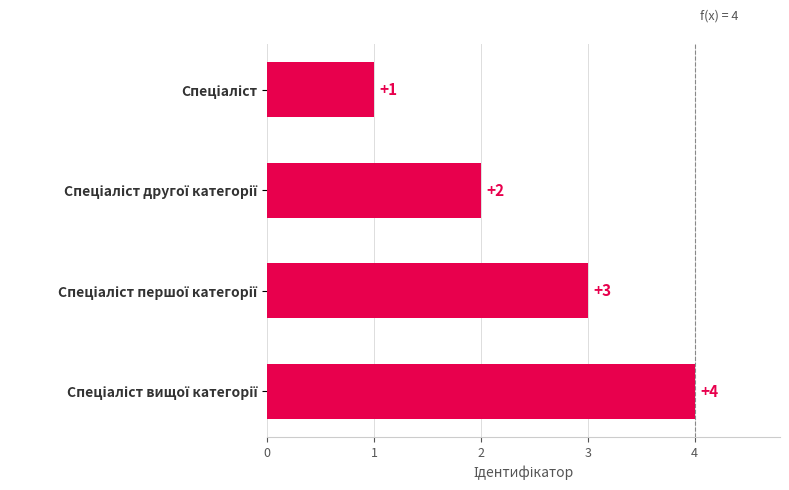

What is the sum of all values?

10